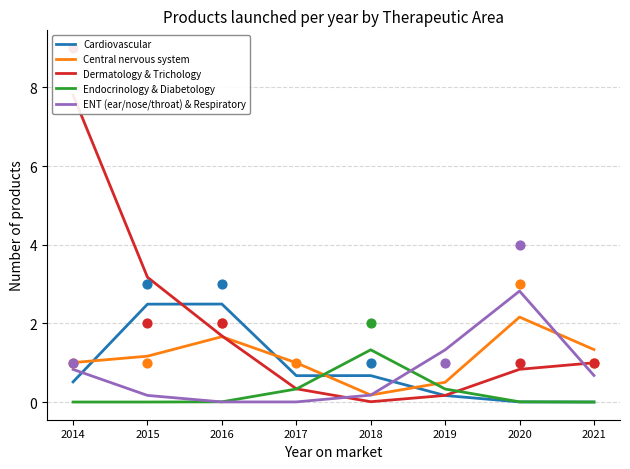

Which series has the largest total across all categories?

Dermatology & Trichology